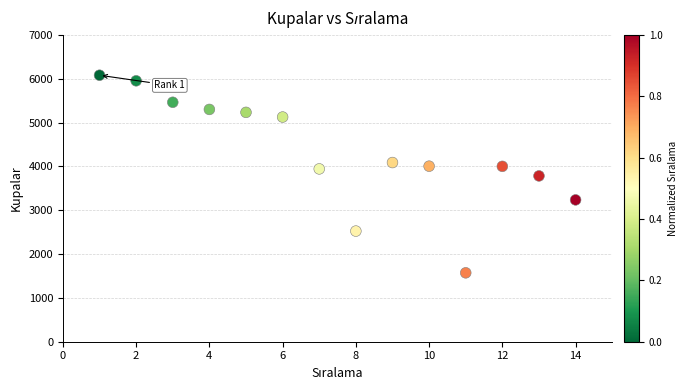

What is the range of X values (max minus min)?

13